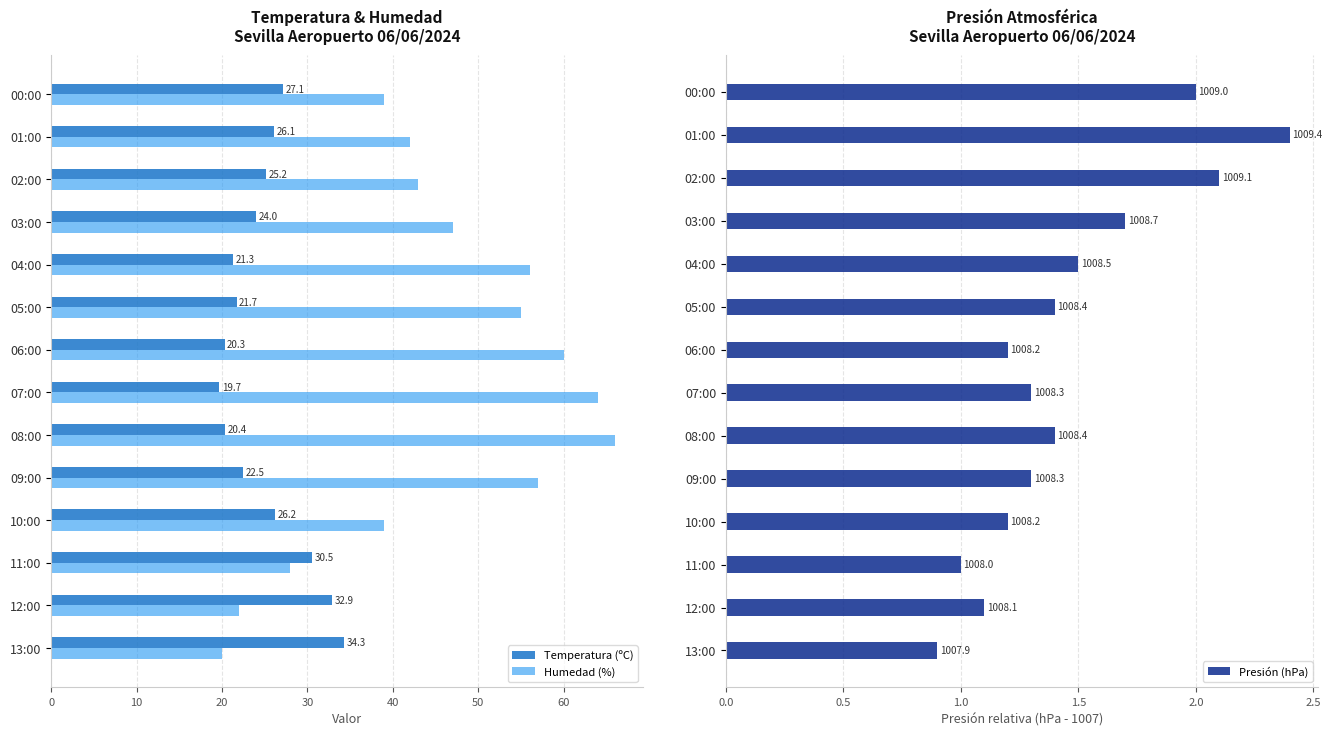

What is the maximum value shown in the chart?

66.0